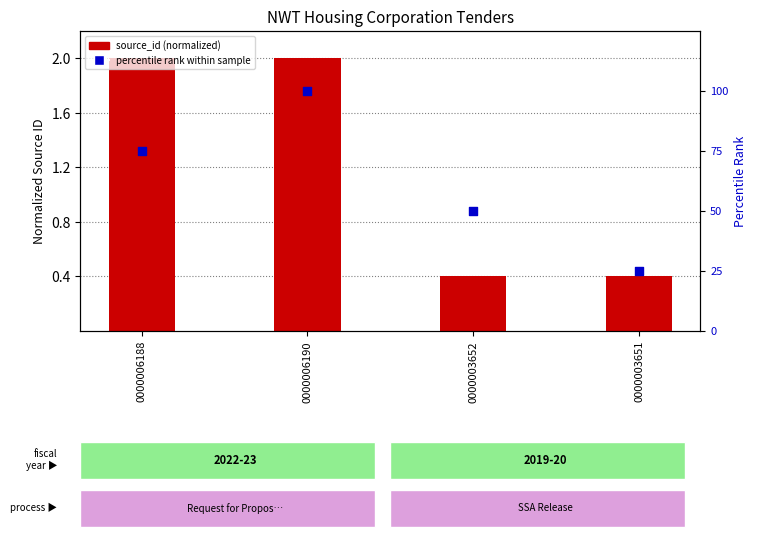

What are all the series names shown in the legend?

source_id (normalized), percentile rank within sample